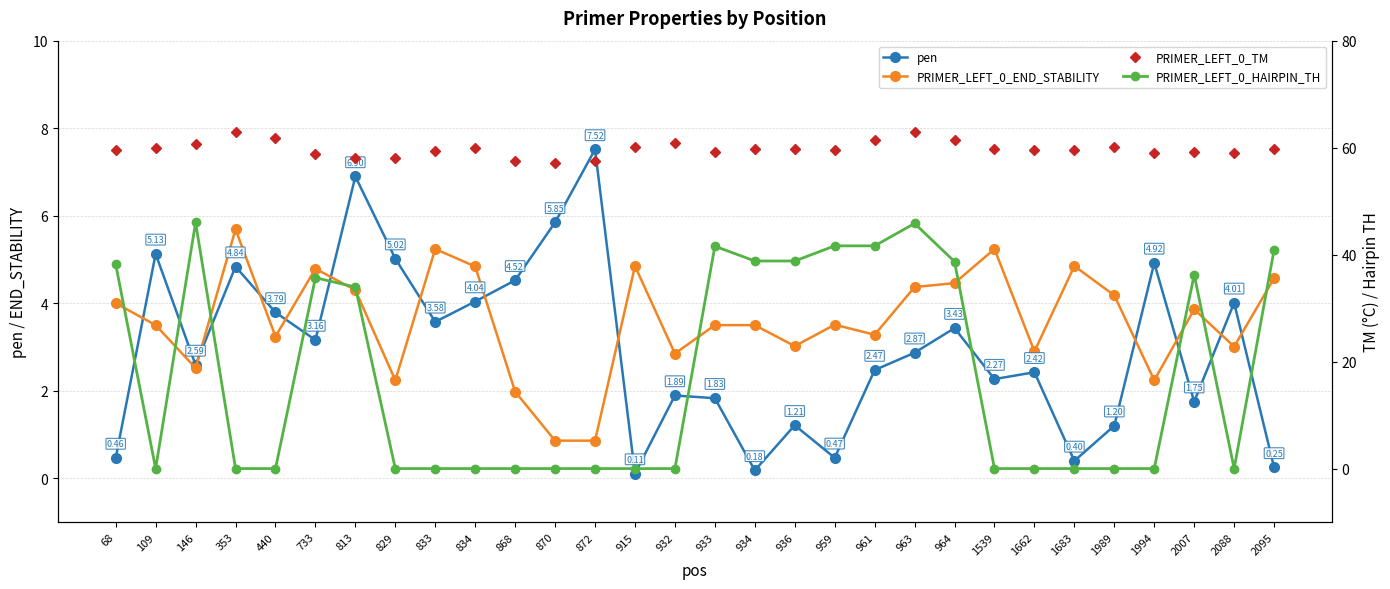

How many lines are shown in the chart?

4